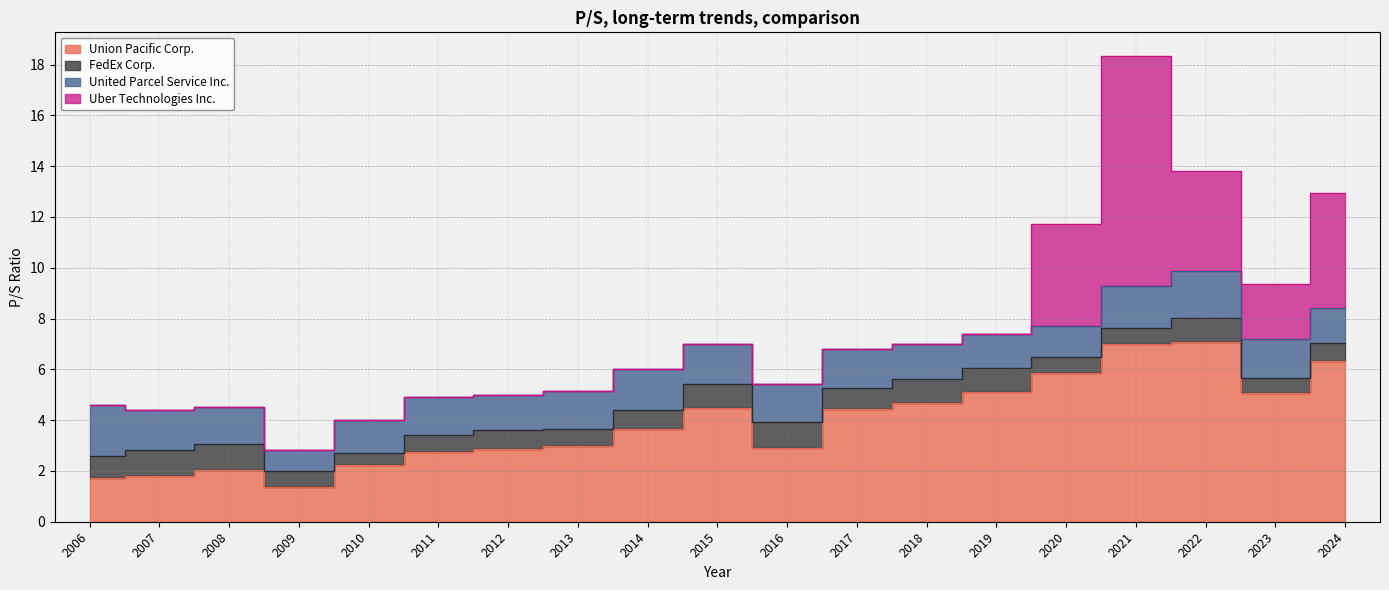

Count the number of data series in this chart.

4